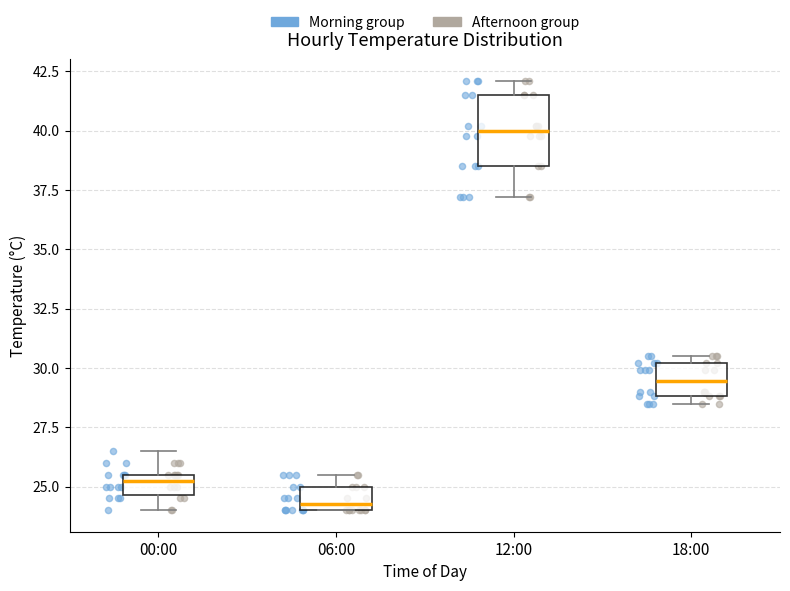

Reading left to right, read every box against the y-axis: the position of its median line, the range the box covers, and the ends of its whiskers. The values are not printed on the chart, so give them approximately, as read against the axis.

00:00: median 25.5 (just below the box's upper edge), box 24.5 to 25.5, whiskers 24.0 to 26.5
06:00: median 24.5, box 24.0 to 25.0, whiskers 24.0 to 25.5
12:00: median 40.0, box 38.5 to 41.5, whiskers 37.0 to 42.0
18:00: median 29.5, box 29.0 to 30.0, whiskers 28.5 to 30.5